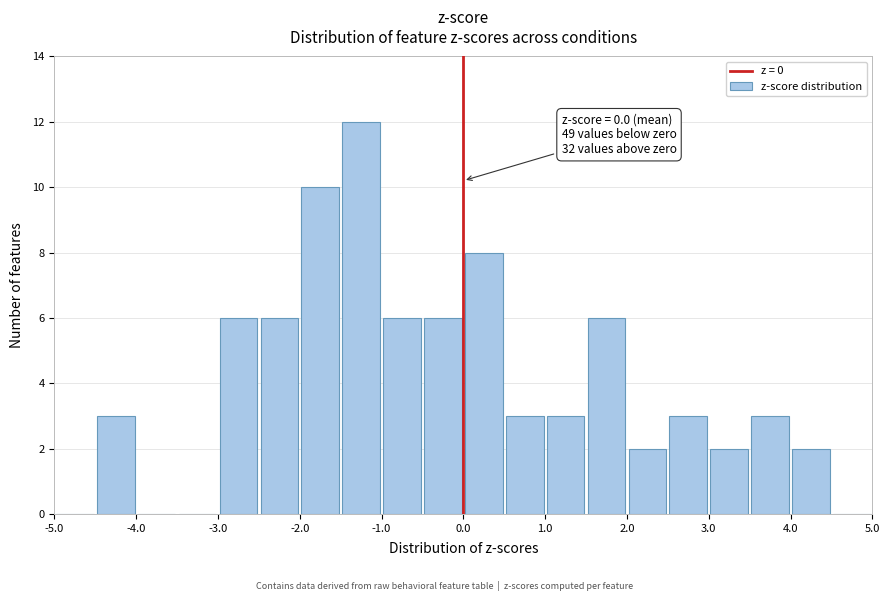

Over which range of the x-axis is the bar tallest?

-1.5 to -1.0